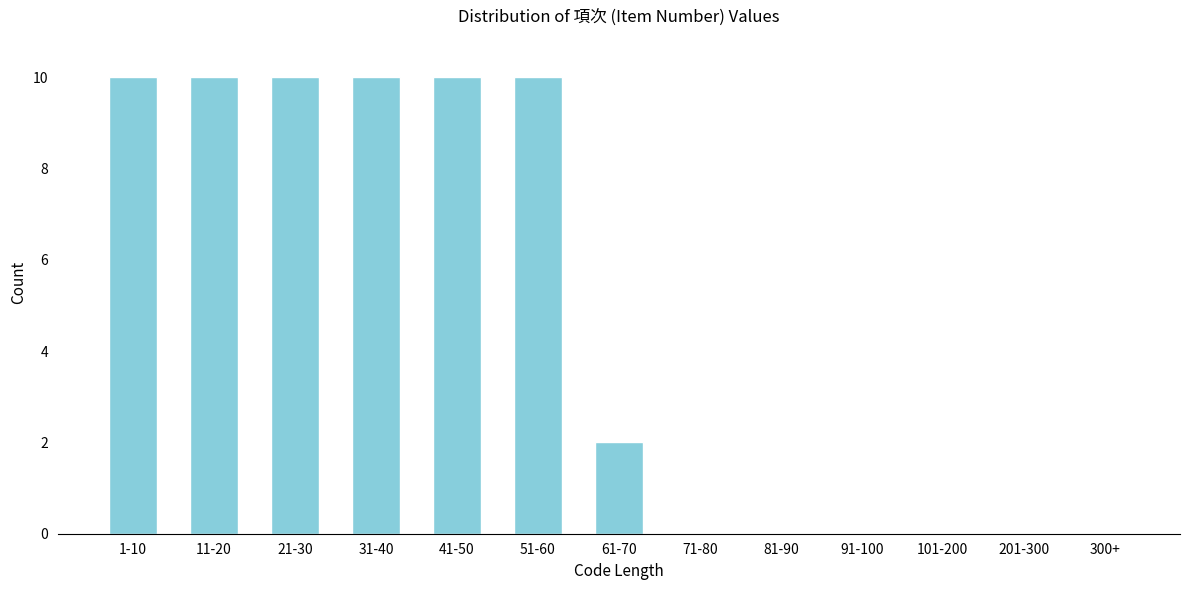

Reading left to right, extract all data points from this chart.

1-10=10	11-20=10	21-30=10	31-40=10	41-50=10	51-60=10	61-70=2	71-80=0	81-90=0	91-100=0	101-200=0	201-300=0	300+=0